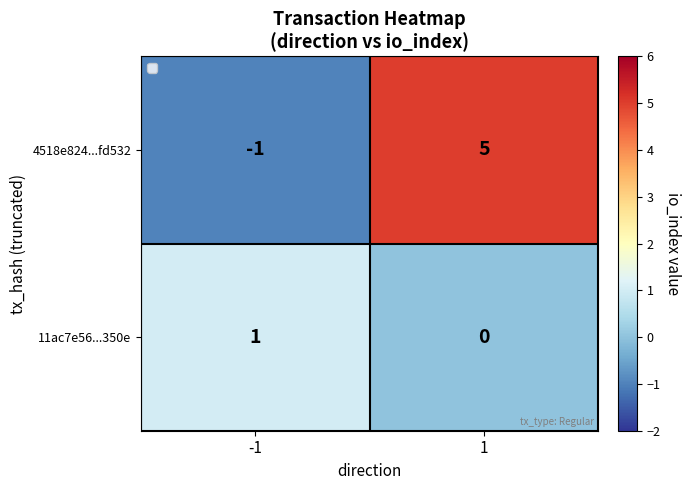

Between -1 and 1, which series saw the biggest shift?

4518e824...fd532